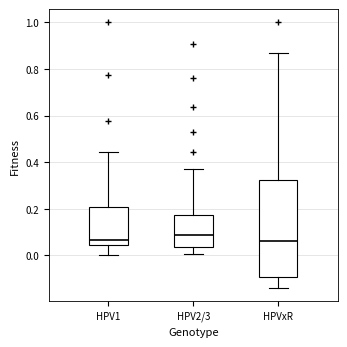

Where does the lower whisker of the box for HPV2/3 end on the y-axis? The values are not printed on the chart, so give them approximately, as read against the axis.

0.00